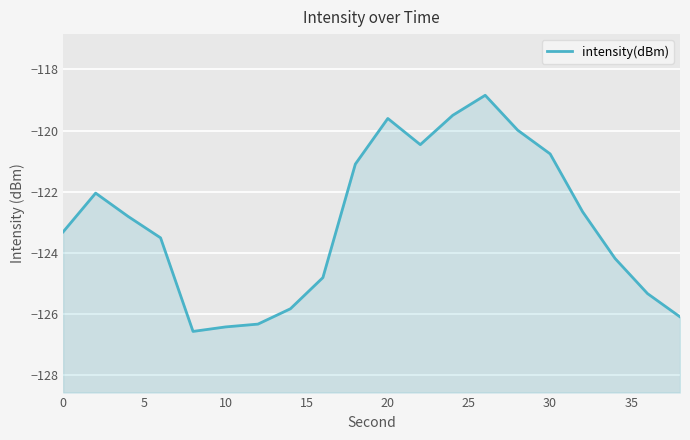

What is the maximum value shown in the chart?

-118.8